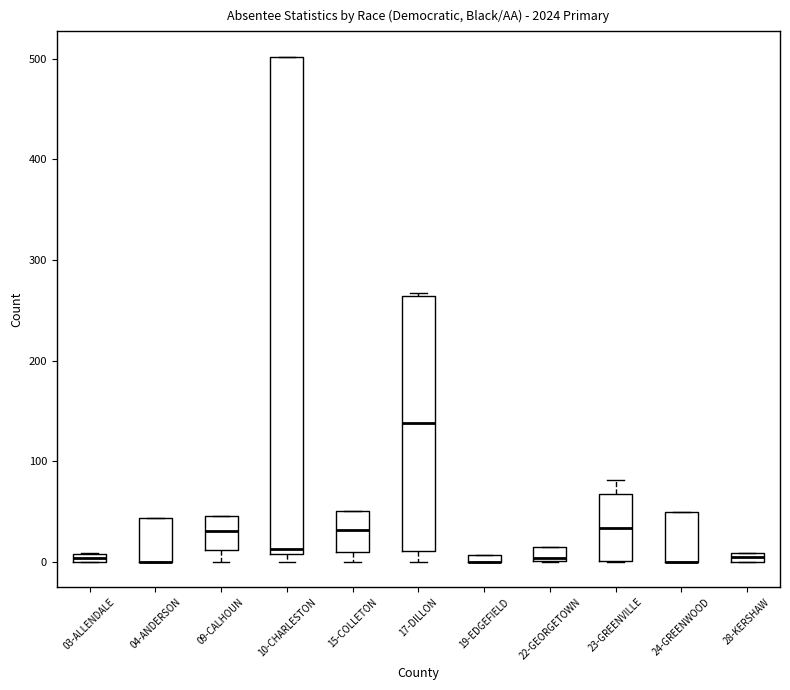

Where is the lower edge of the box for 10-CHARLESTON on the y-axis? The values are not printed on the chart, so give them approximately, as read against the axis.

10